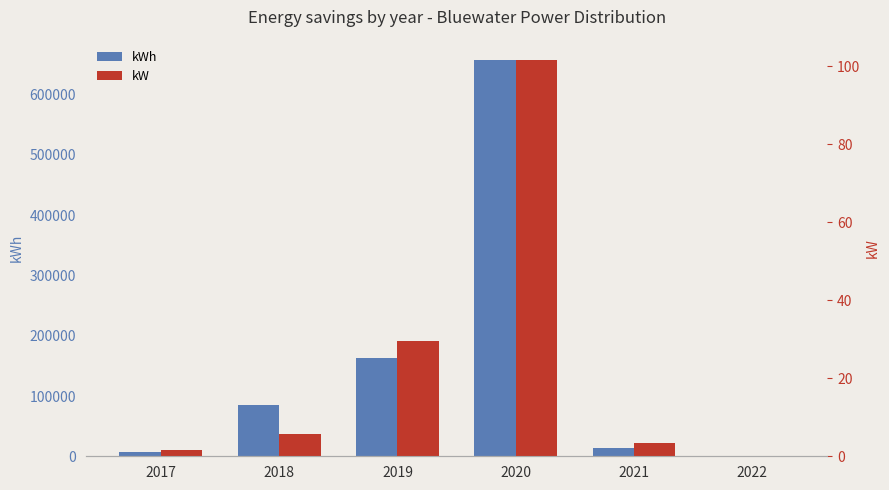

What are all the series names shown in the legend?

kWh, kW